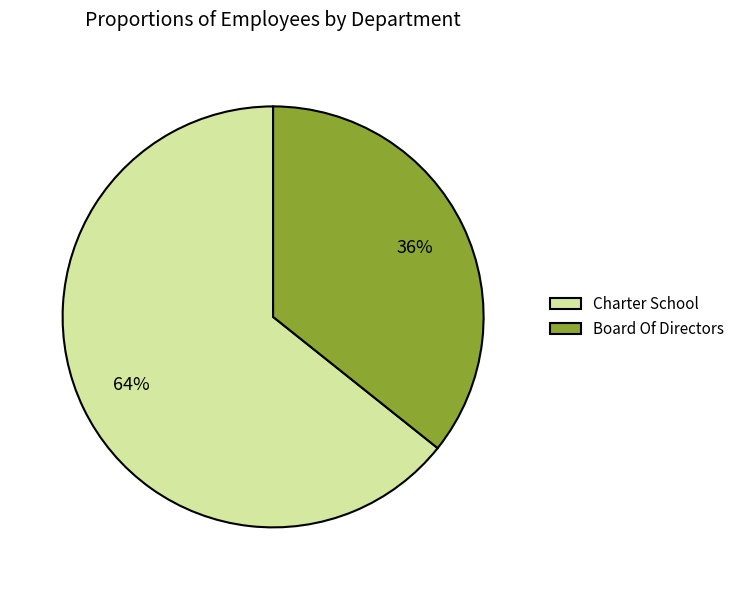

The Charter School slice represents 53% of the pie. True or false?

False